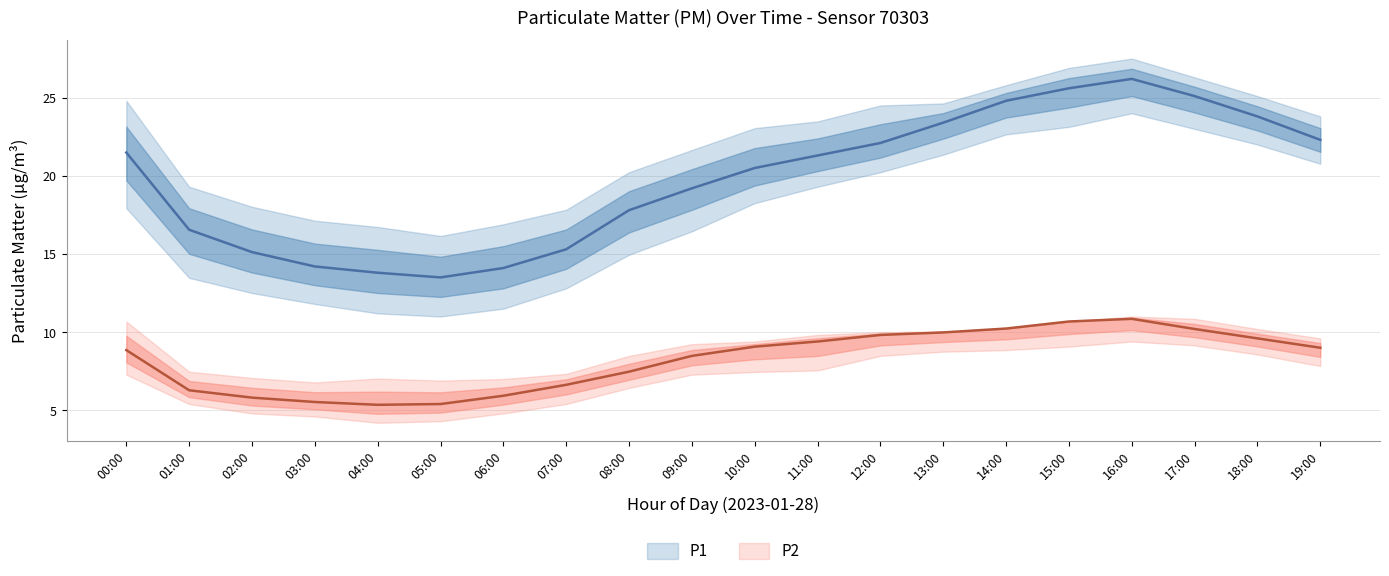

Reading left to right, transcribe all the data shown in this chart.

P1: 21.5	16.6	15.1	14.2	13.8	13.5	14.1	15.3	17.8	19.2	20.5	21.3	22.1	23.4	24.8	25.6	26.2	25.1	23.8	22.3
P1_upper: 24.8	19.3	18.0	17.1	16.7	16.1	16.9	17.8	20.2	21.6	23.1	23.5	24.5	24.6	25.8	26.9	27.5	26.3	25.1	23.8
P1_lower: 17.9	13.5	12.5	11.8	11.2	11.0	11.5	12.8	14.9	16.4	18.2	19.3	20.2	21.4	22.6	23.1	24.0	23.0	22.0	20.8
P2: 8.8	6.3	5.8	5.5	5.3	5.4	5.9	6.6	7.5	8.5	9.1	9.4	9.8	10.0	10.2	10.7	10.8	10.2	9.6	9.0
P2_upper: 10.7	7.5	7.1	6.8	7.0	6.9	7.0	7.3	8.5	9.2	9.4	9.8	10.0	10.1	10.2	10.7	11.0	10.8	10.2	9.6
P2_lower: 7.3	5.4	4.8	4.6	4.2	4.3	4.8	5.4	6.4	7.3	7.5	7.5	8.5	8.8	8.8	9.1	9.4	9.2	8.6	7.8